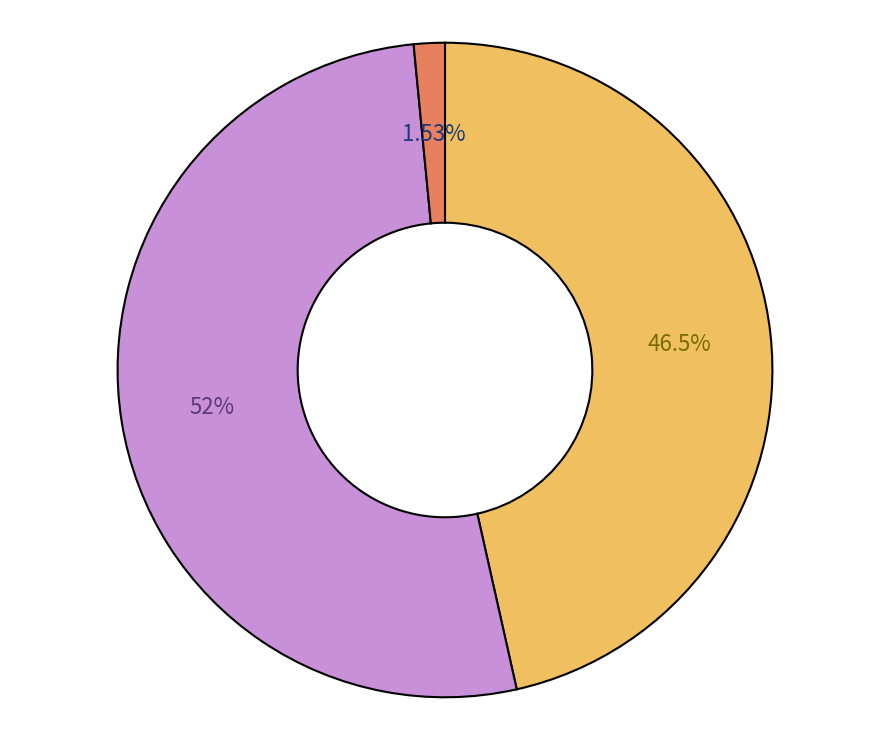

Does any single category account for the majority?

Yes